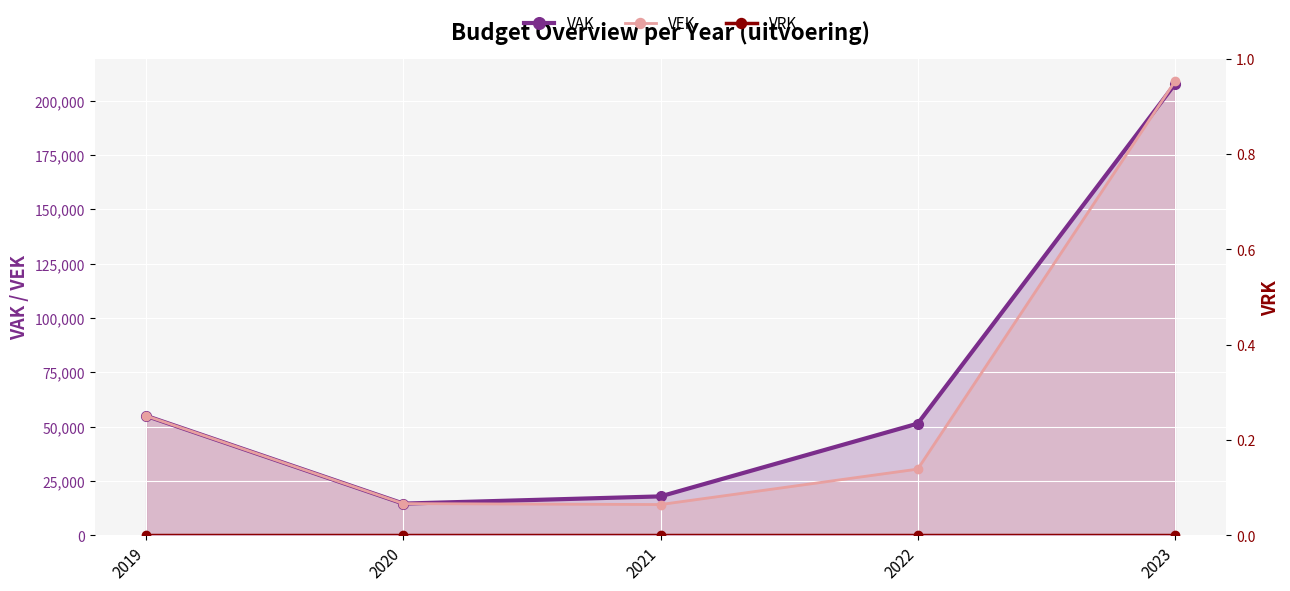

What is the minimum value for VAK?

14592